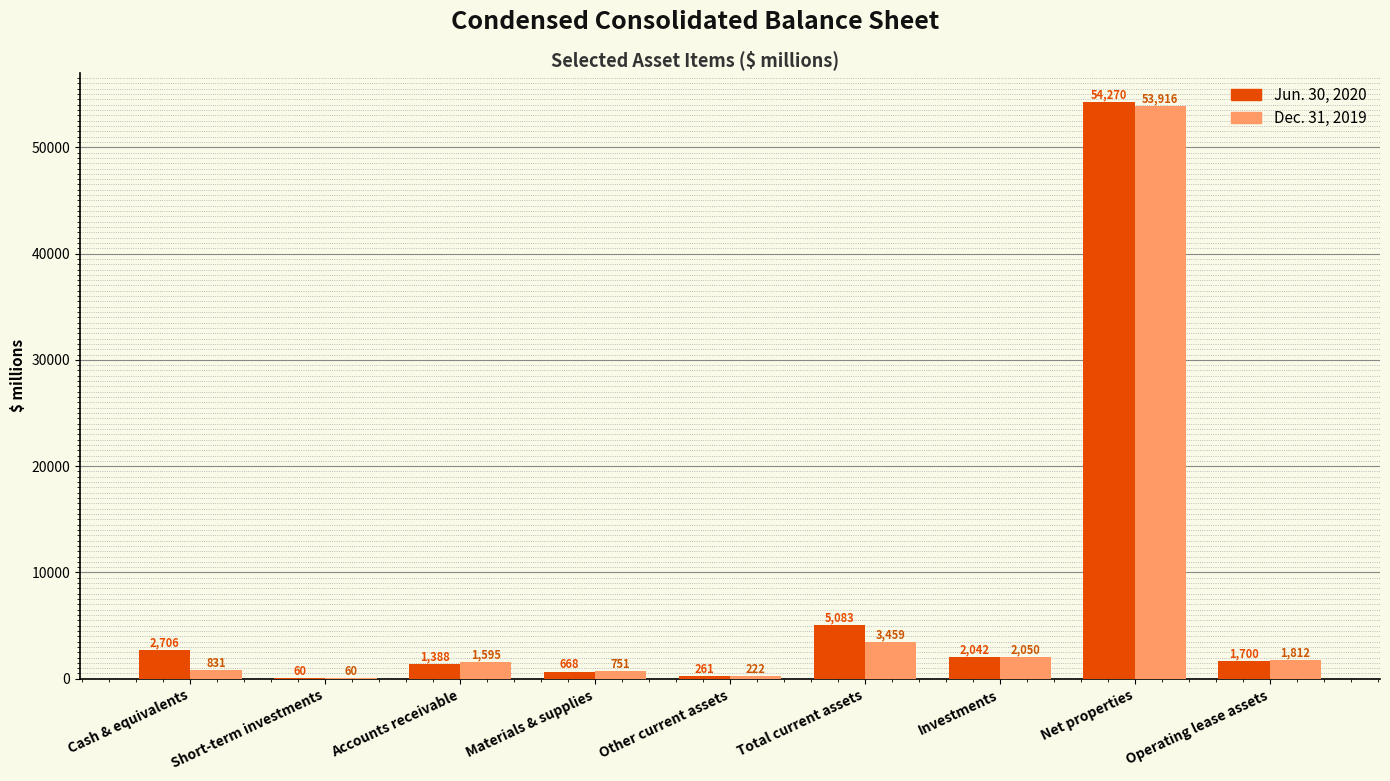

What is the sum of all Jun. 30, 2020 values?

68178